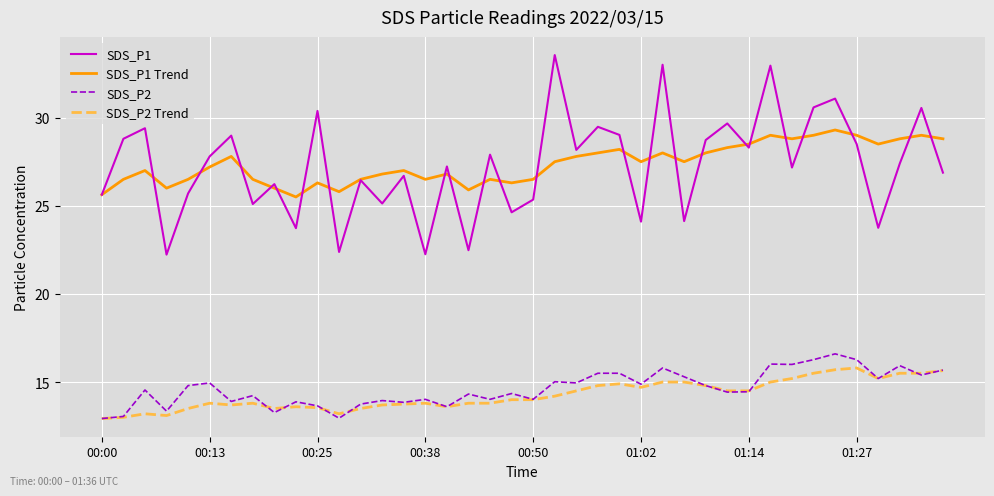

True or false: SDS_P1 Trend has more than 0 points higher than both neighbors.

True